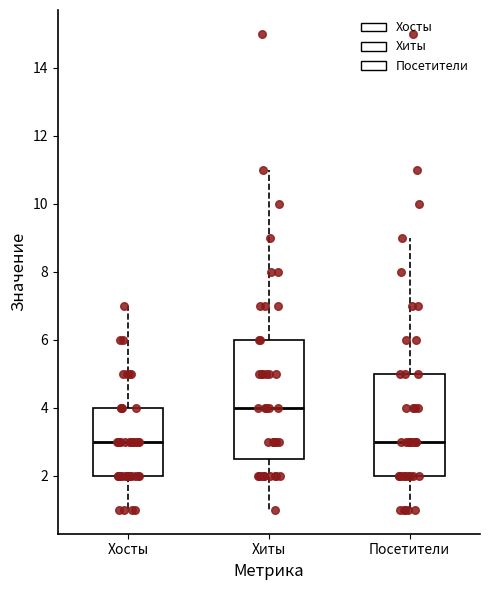

Reading left to right, transcribe this box plot: for each box, give where its median line is, the range the box spans, and where its two whiskers end, as read against the y-axis. The values are not printed on the chart, so give them approximately, as read against the axis.

Хосты: median 3.0, box 2.0 to 4.0, whiskers 1.0 to 7.0
Хиты: median 4.0, box 2.6 to 6.0, whiskers 1.0 to 11.0
Посетители: median 3.0, box 2.0 to 5.0, whiskers 1.0 to 9.0